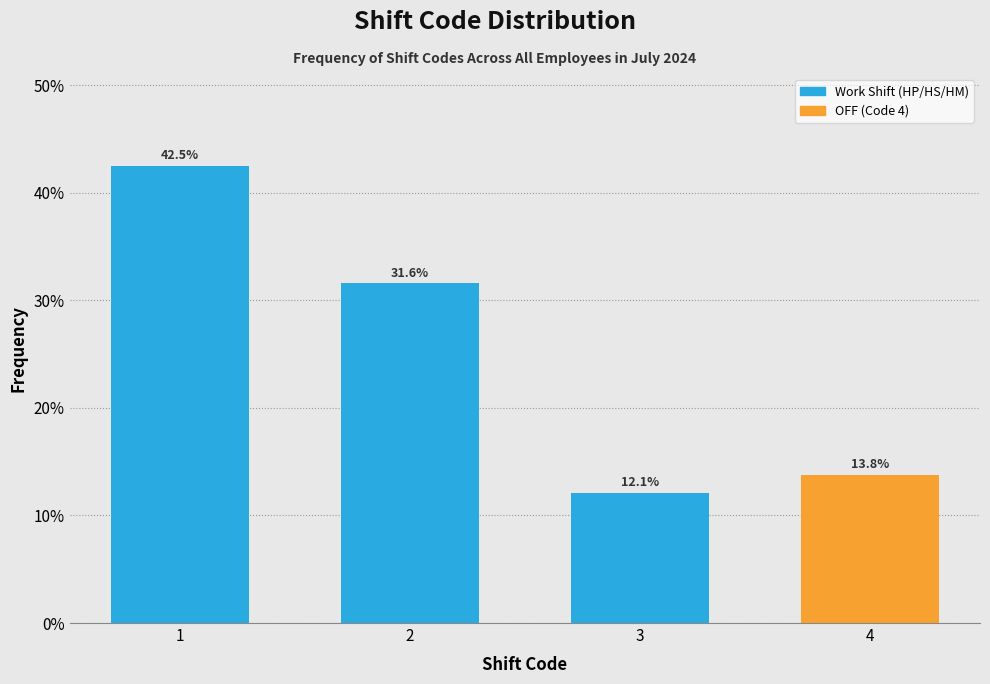

Reading left to right, what are all the values shown in this chart?

42.5	31.6	12.1	13.8